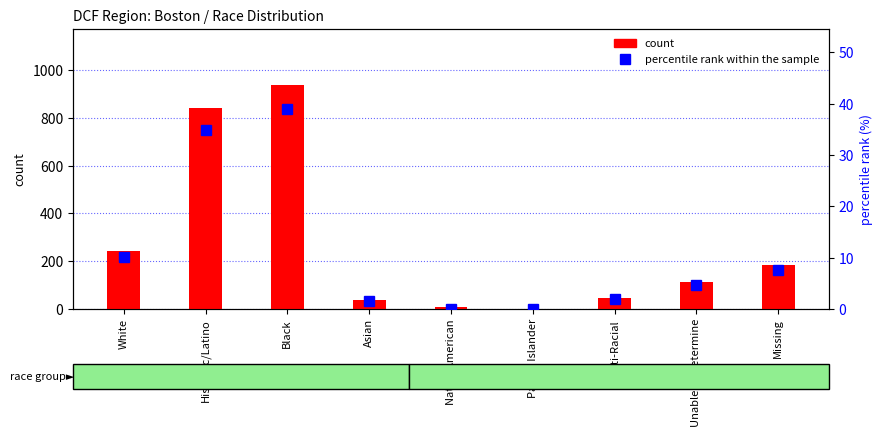

What is the value of the percentile rank within the sample bar at the 3rd from the left?

39.0